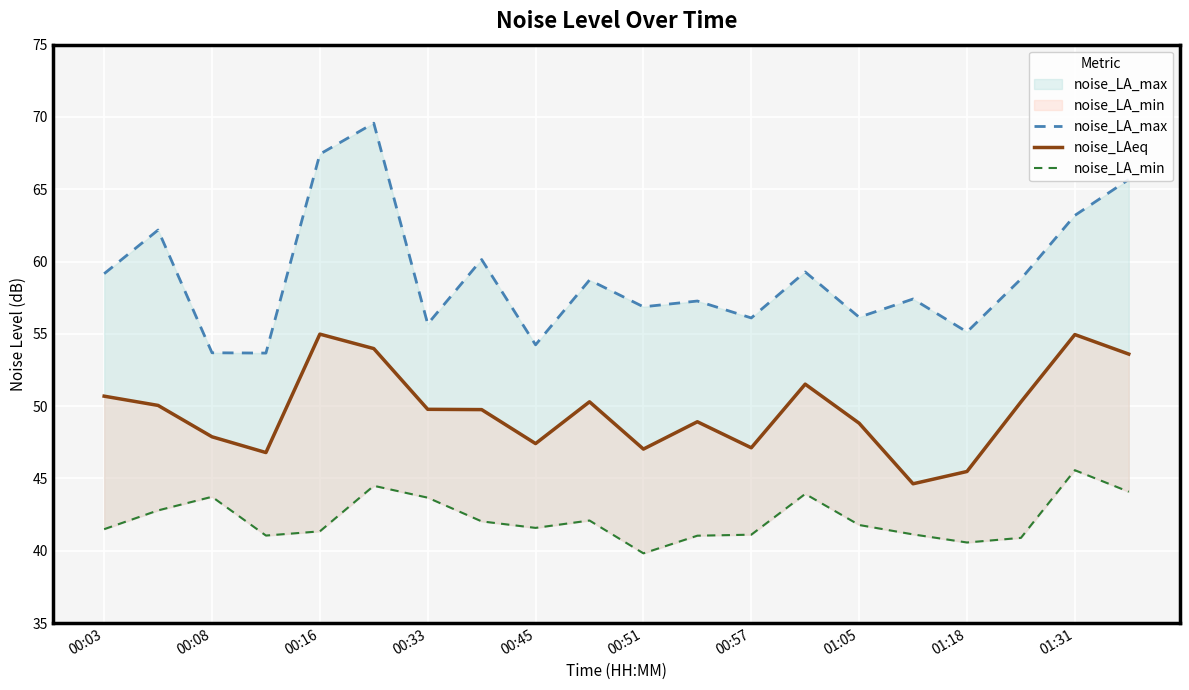

What is the difference between the maximum and minimum values in the noise_LA_min series?

5.8